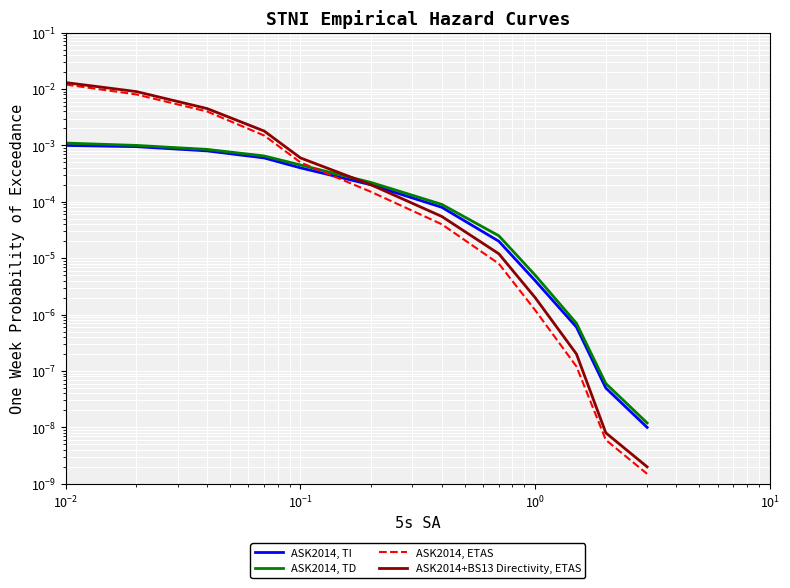

True or false: ASK2014, TD has more than 1 points higher than both neighbors.

False